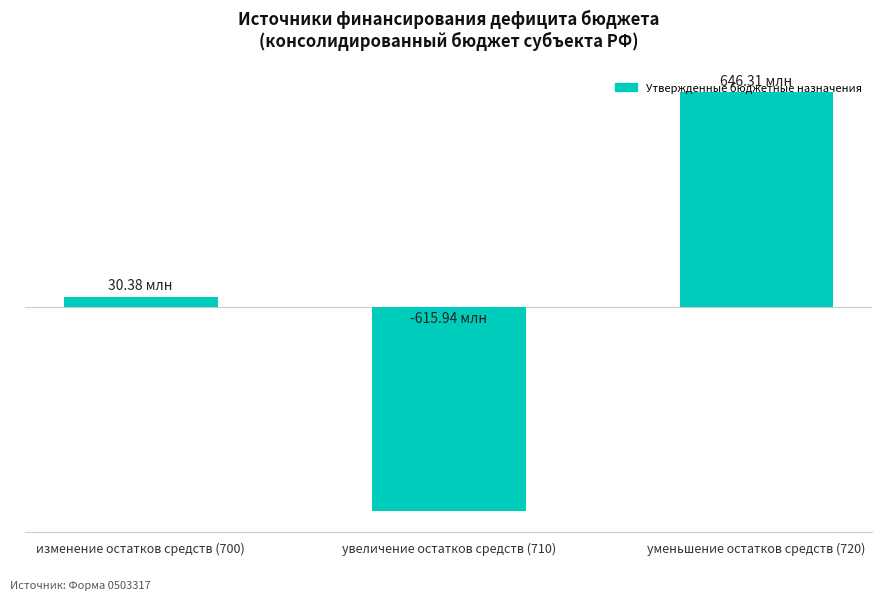

What position from the left is уменьшение остатков средств (720)?

3